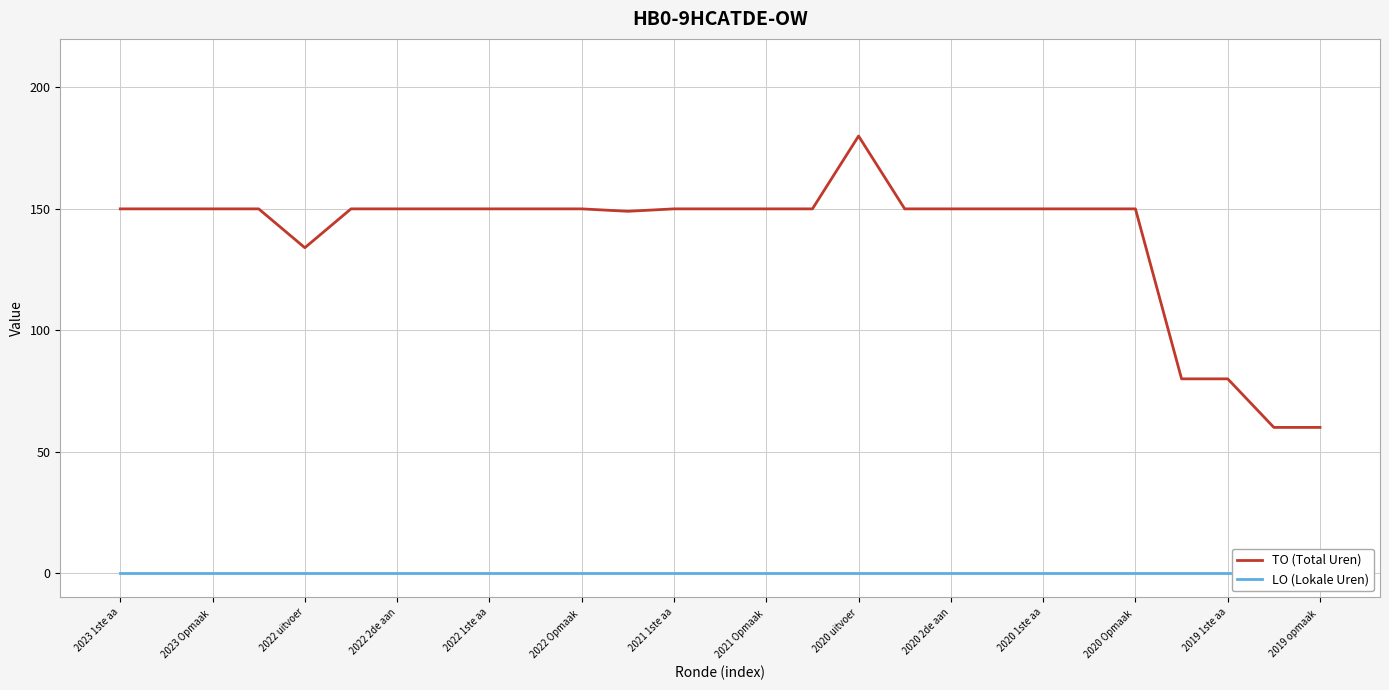

The TO (Total Uren) series shows 150 at 2023 Opmaak . True or false?

True